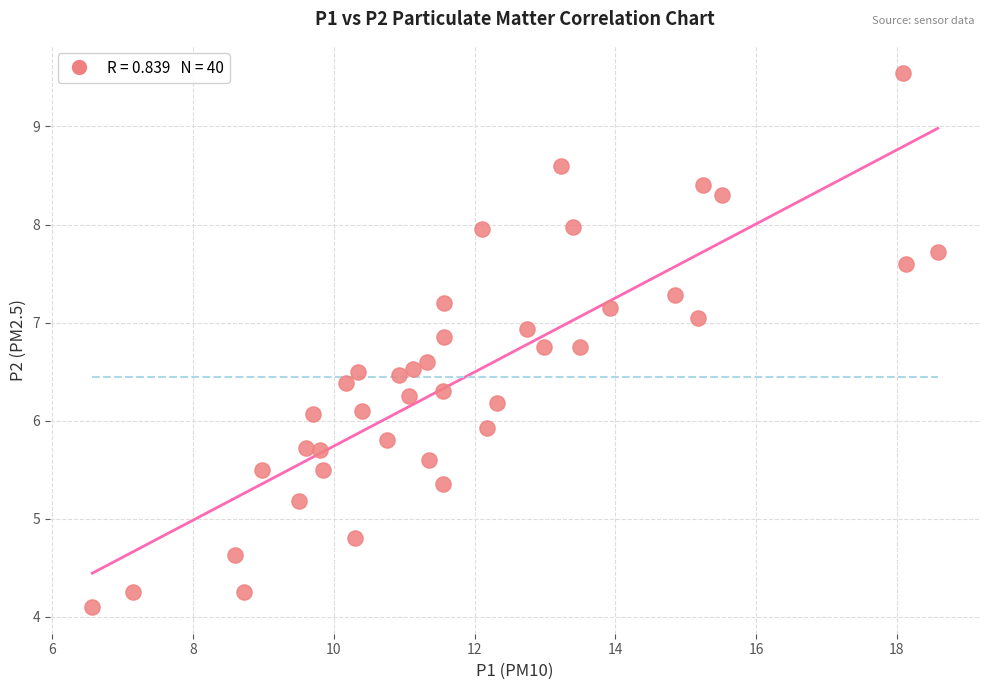

What is the range of X values (max minus min)?

12.0